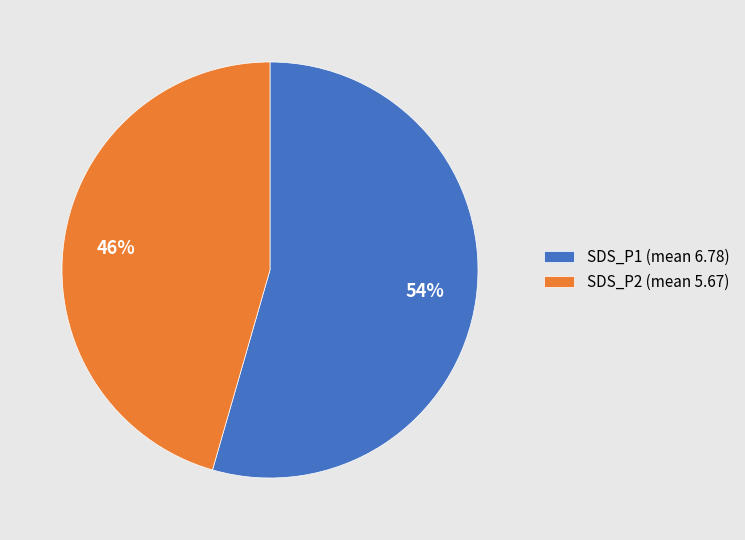

Which has a higher value, SDS_P2 (mean 5.67) or SDS_P1 (mean 6.78)?

SDS_P1 (mean 6.78)